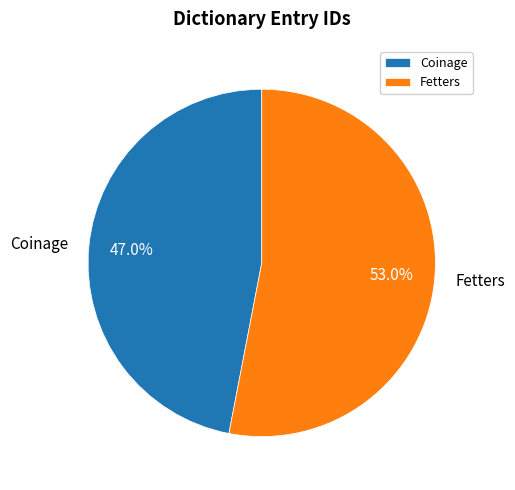

True or false: Coinage accounts for 47% of the total.

True